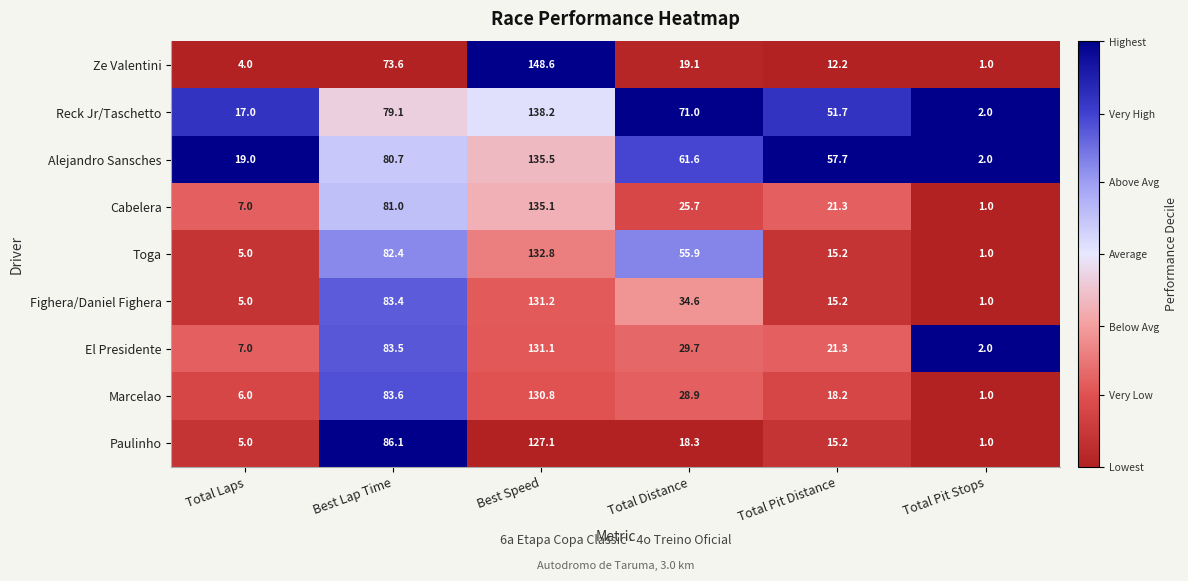

Rank the categories by Marcelao value from highest to lowest.

Best Speed, Best Lap Time, Total Distance, Total Pit Distance, Total Laps, Total Pit Stops